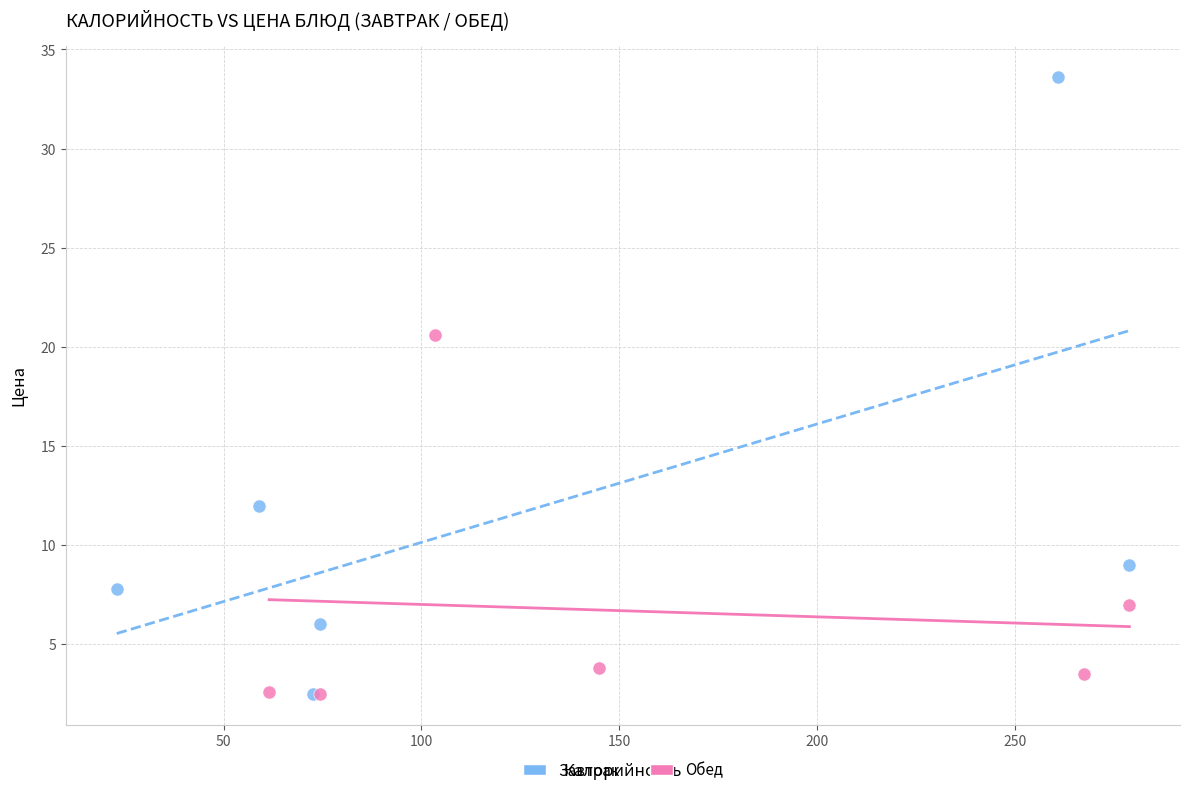

What are all the series names shown in the legend?

Завтрак, Обед